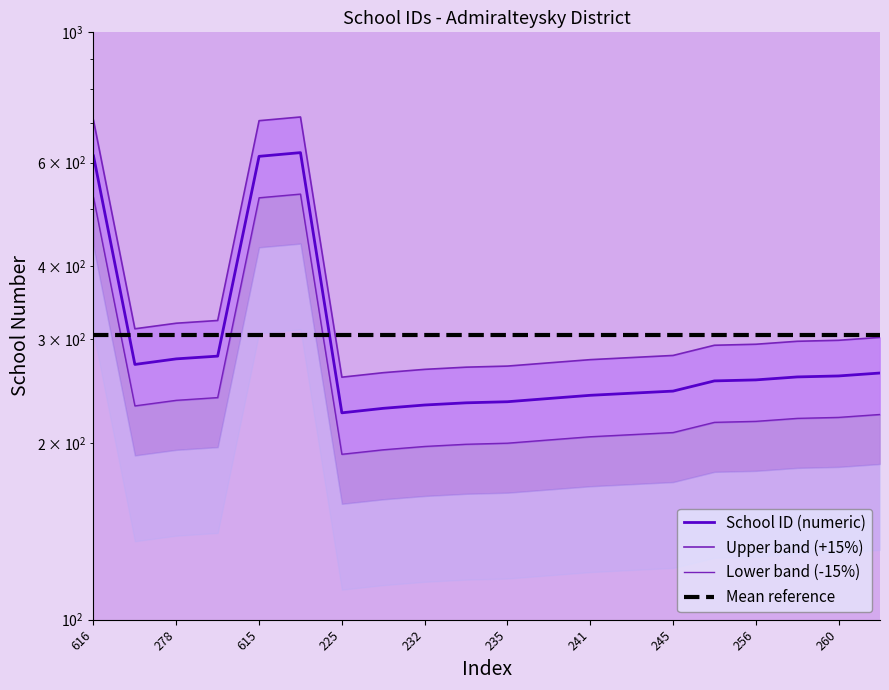

What is the value of the School ID (numeric) point at the 4th from the left?

281.0